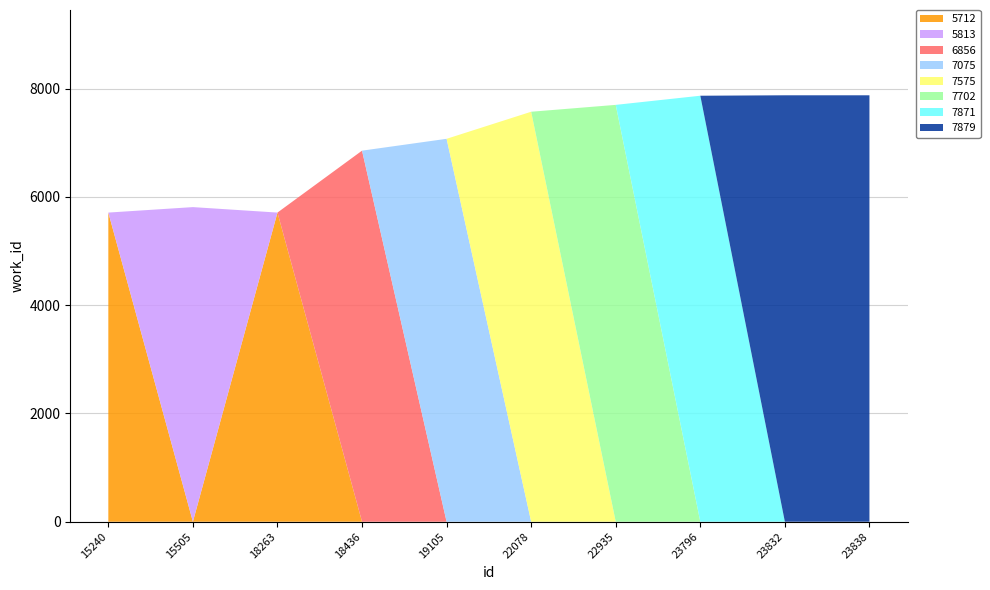

Reading right to left, extract all data points from this chart.

23838=7879	23832=7879	23796=7871	22935=7702	22078=7575	19105=7075	18436=6856	18263=5712	15505=5813	15240=5712